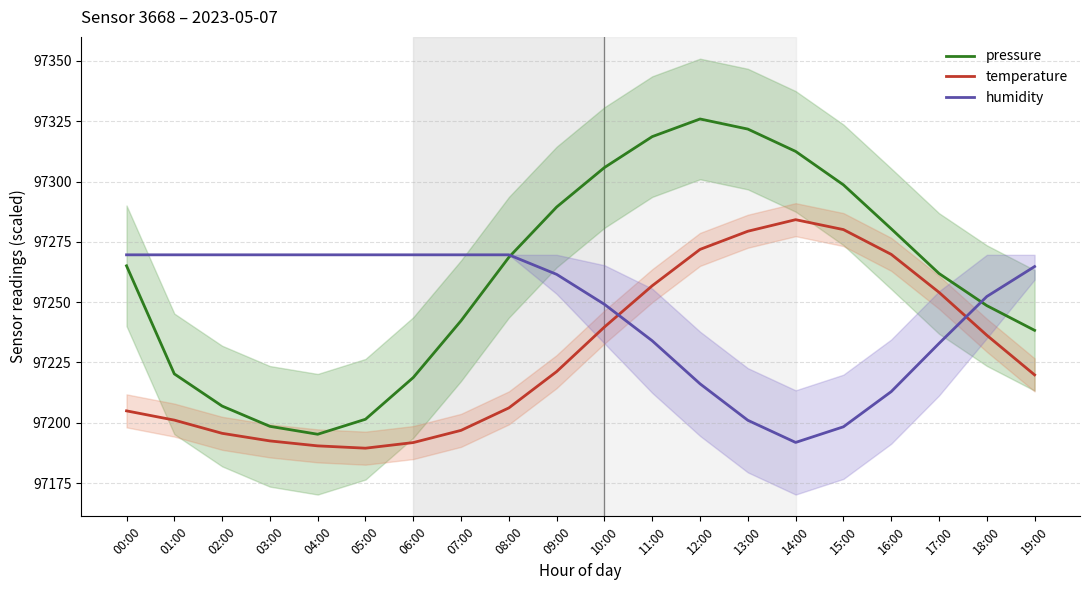

How many lines are shown in the chart?

3